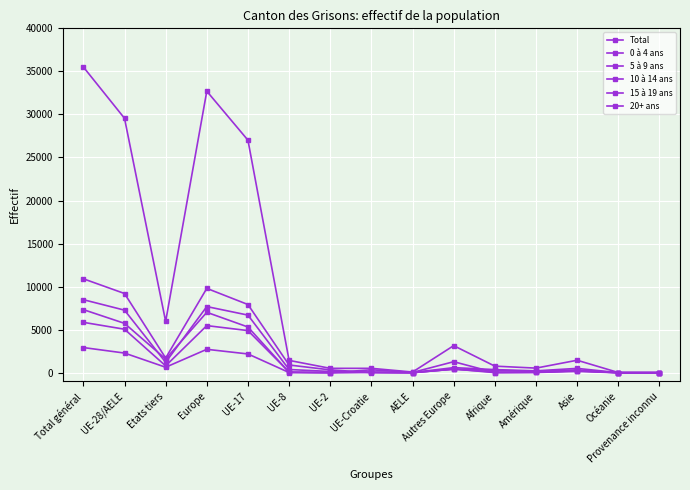

Rank the series by their maximum value, from highest to lowest.

Total, 0 à 4 ans, 5 à 9 ans, 20+ ans, 10 à 14 ans, 15 à 19 ans